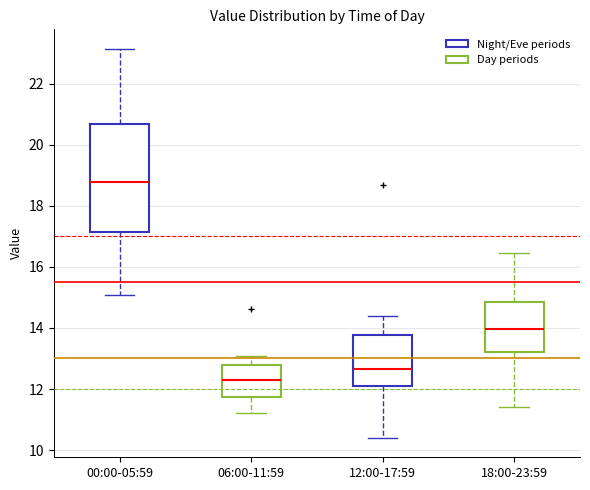

Where does the upper whisker of the box for 12:00-17:59 end on the y-axis? The values are not printed on the chart, so give them approximately, as read against the axis.

14.4